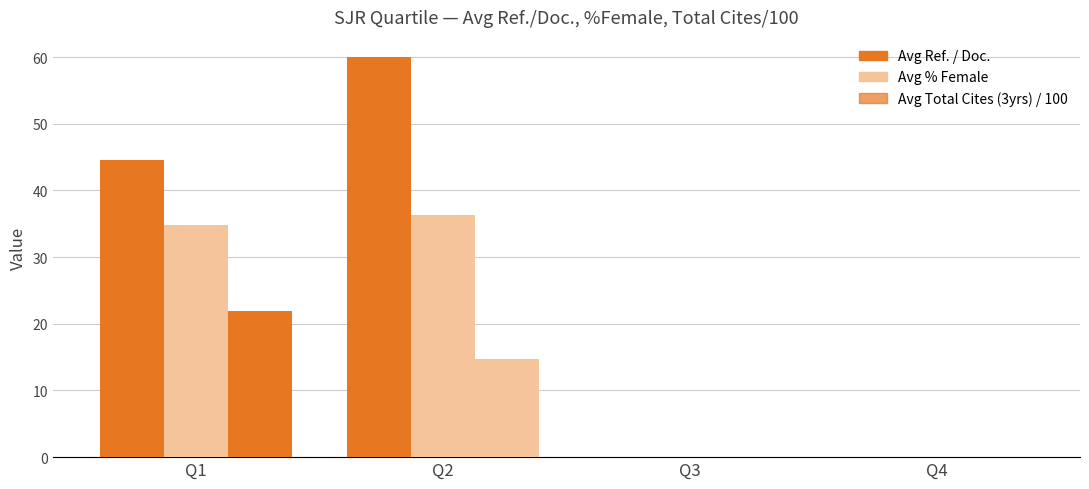

How many groups of bars are there?

4